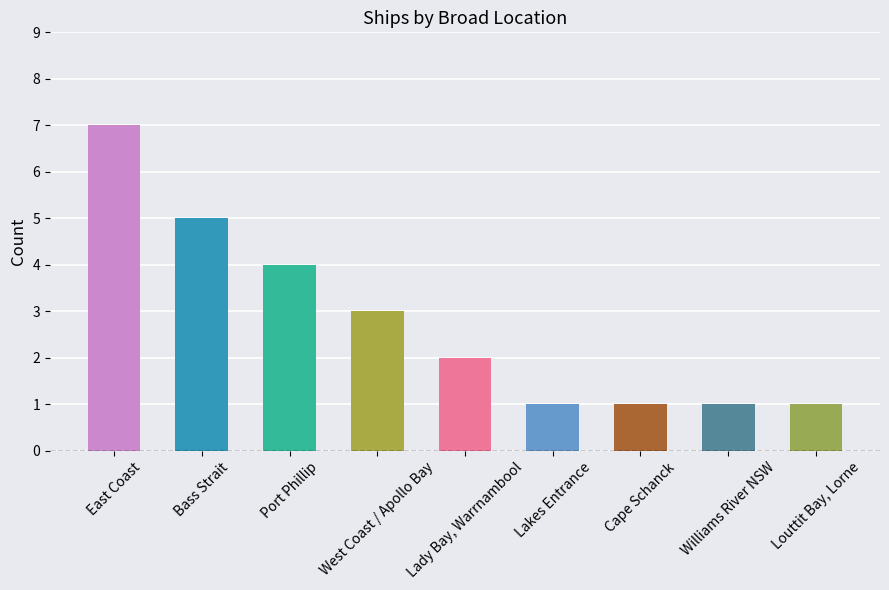

Reading left to right, list all the values displayed in this chart.

7	5	4	3	2	1	1	1	1